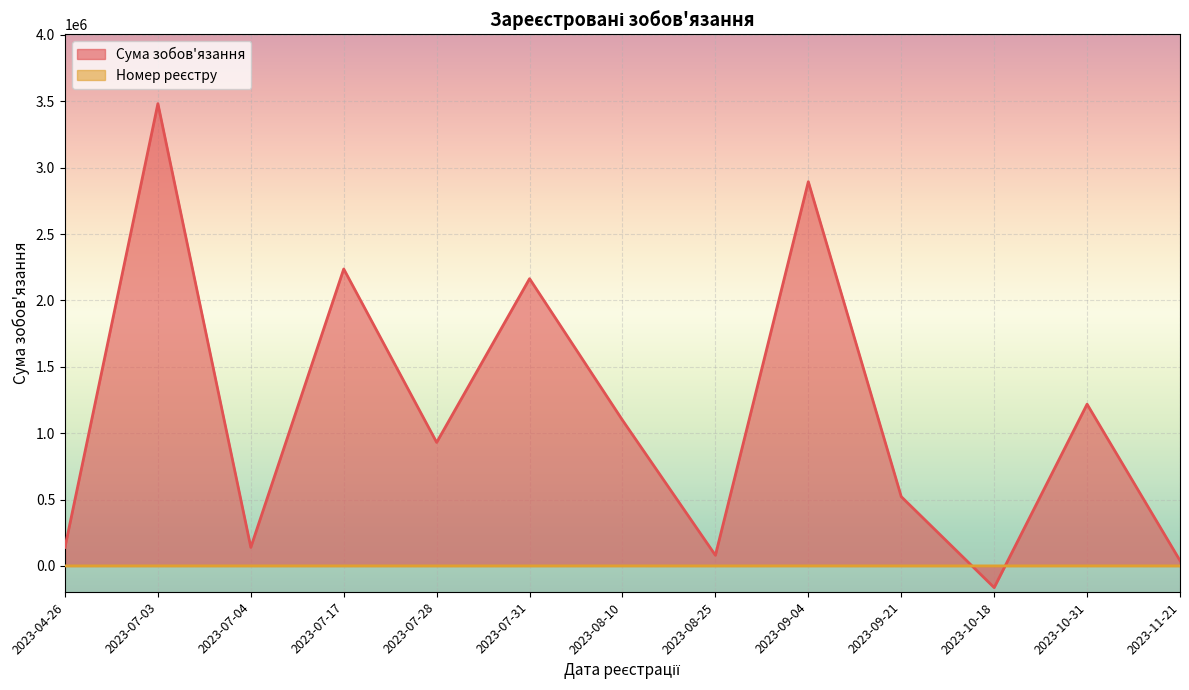

In Сума зобов'язання, how many points are lower than both neighbors (excluding endpoints)?

4